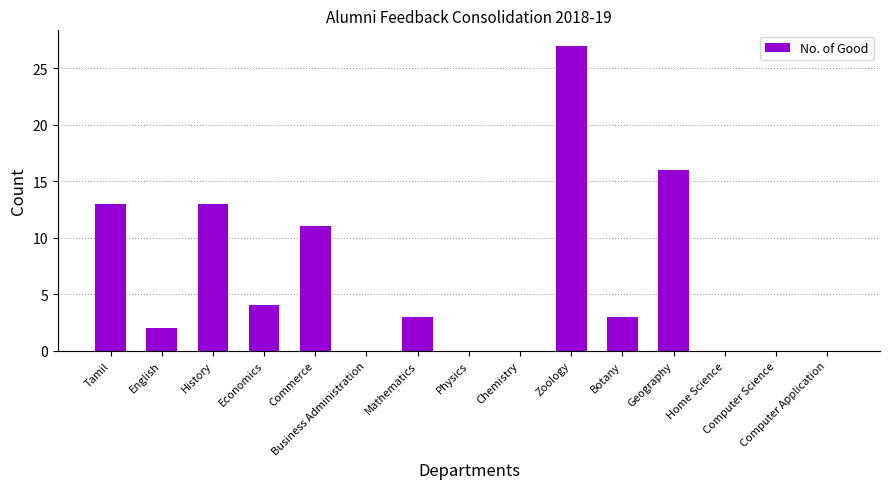

What is the sum of all values?

92